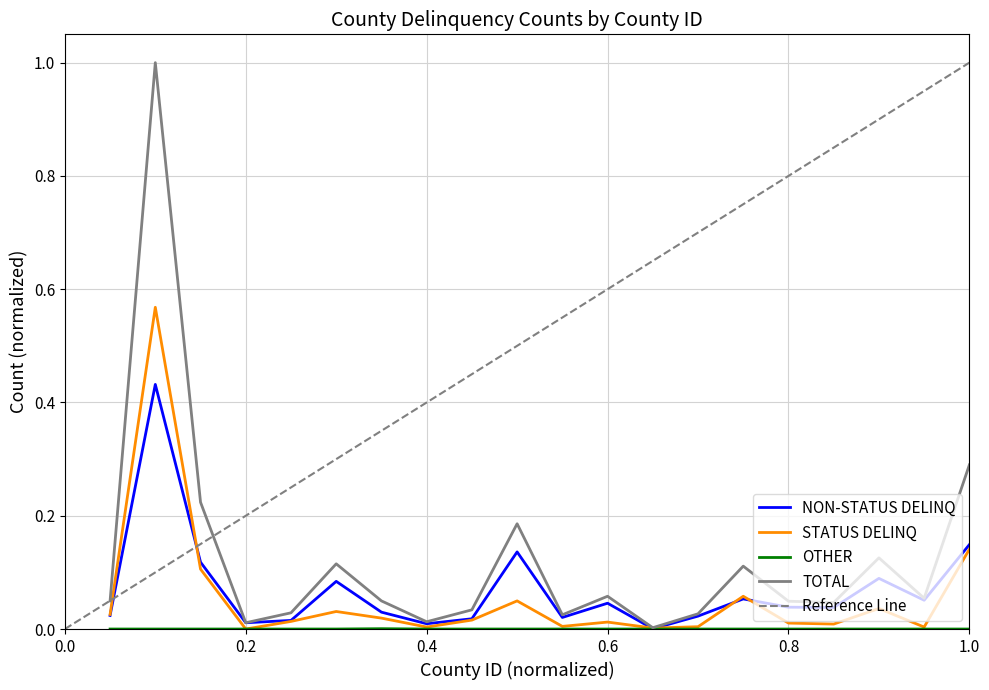

How many data points does each series have?

20